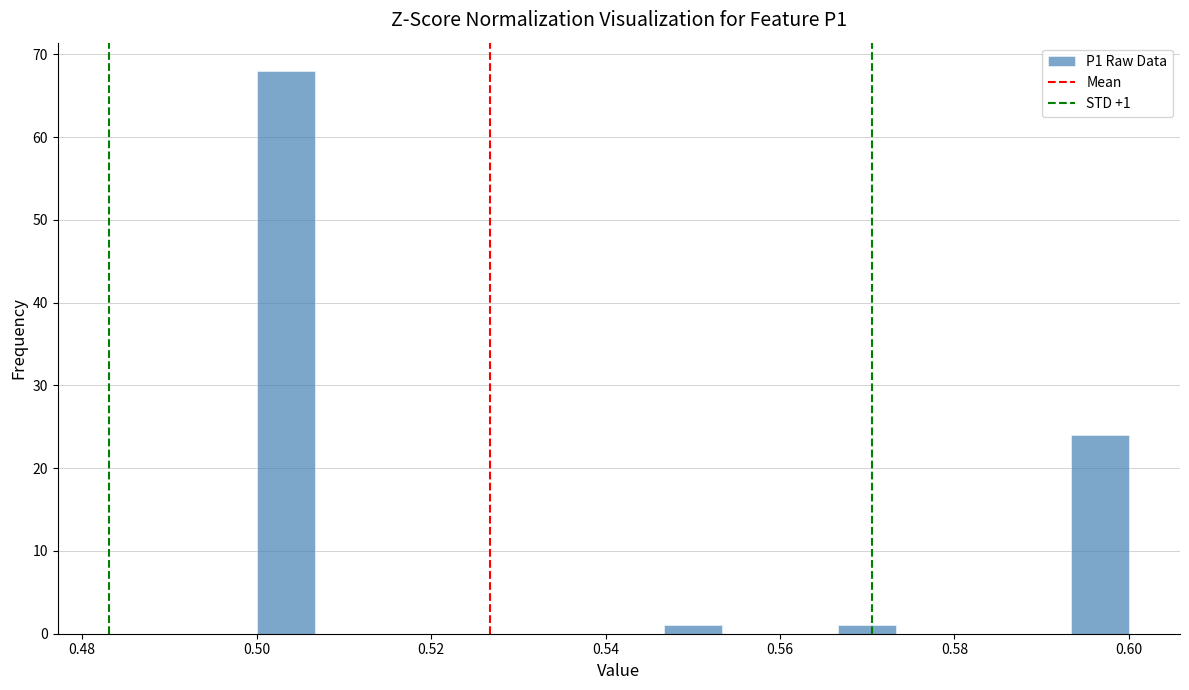

Around what value on the x-axis is the tallest bar? Give the approximate position of its centre, as read against the axis.

0.504